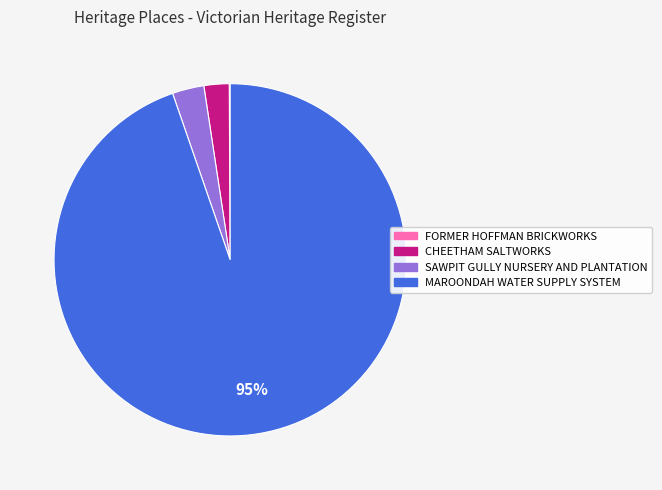

Is it true that MAROONDAH WATER SUPPLY SYSTEM is 88% of the pie?

False